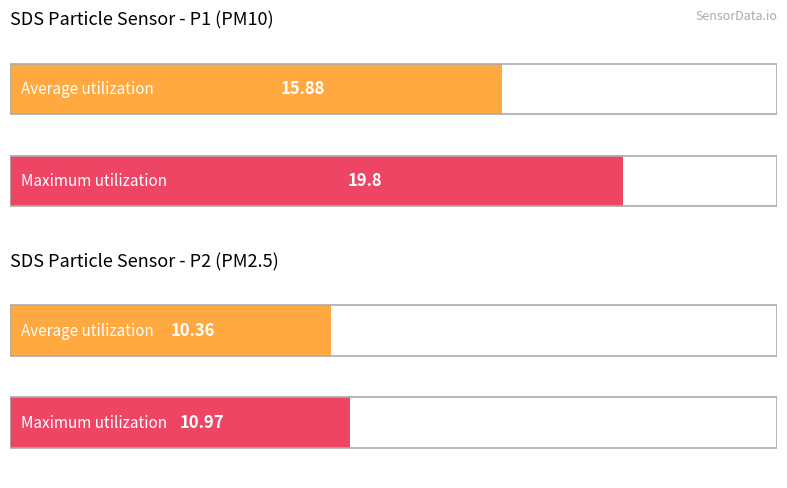

Does the chart contain any negative values?

No